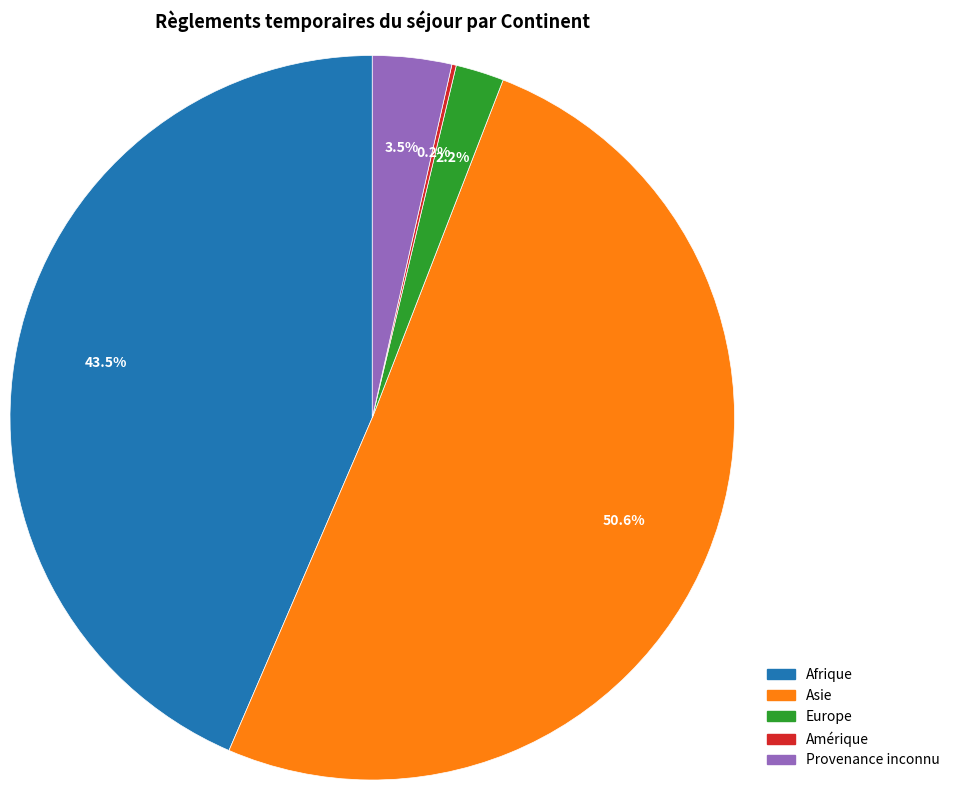

What is the largest slice in the pie chart?

Asie